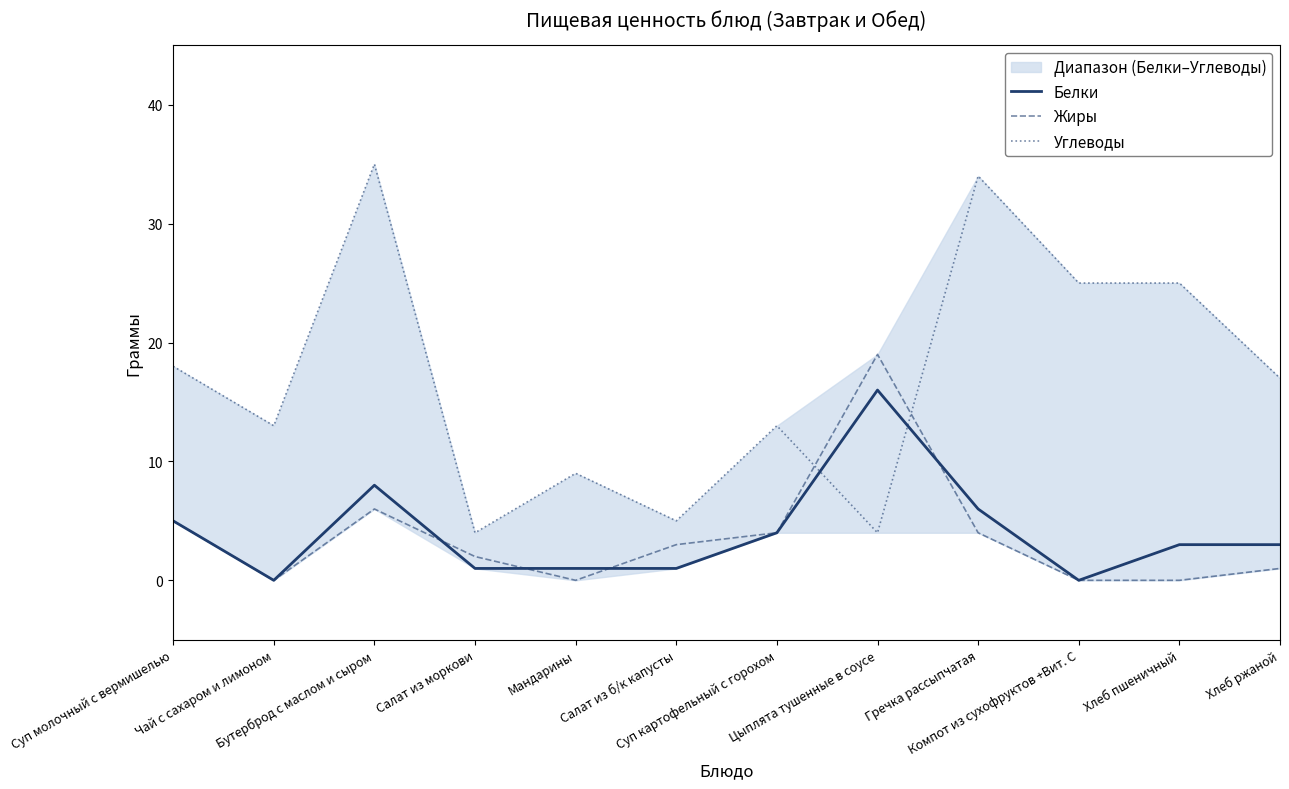

Reading left to right, transcribe all the data shown in this chart.

Белки: Суп молочный с вермишелью=5	Чай с сахаром и лимоном=0	Бутерброд с маслом и сыром=8	Салат из моркови=1	Мандарины=1	Салат из б/к капусты=1	Суп картофельный с горохом=4	Цыплята тушенные в соусе=16	Гречка рассыпчатая=6	Компот из сухофруктов +Вит. С=0	Хлеб пшеничный=3	Хлеб ржаной=3
Жиры: Суп молочный с вермишелью=5	Чай с сахаром и лимоном=0	Бутерброд с маслом и сыром=6	Салат из моркови=2	Мандарины=0	Салат из б/к капусты=3	Суп картофельный с горохом=4	Цыплята тушенные в соусе=19	Гречка рассыпчатая=4	Компот из сухофруктов +Вит. С=0	Хлеб пшеничный=0	Хлеб ржаной=1
Углеводы: Суп молочный с вермишелью=18	Чай с сахаром и лимоном=13	Бутерброд с маслом и сыром=35	Салат из моркови=4	Мандарины=9	Салат из б/к капусты=5	Суп картофельный с горохом=13	Цыплята тушенные в соусе=4	Гречка рассыпчатая=34	Компот из сухофруктов +Вит. С=25	Хлеб пшеничный=25	Хлеб ржаной=17